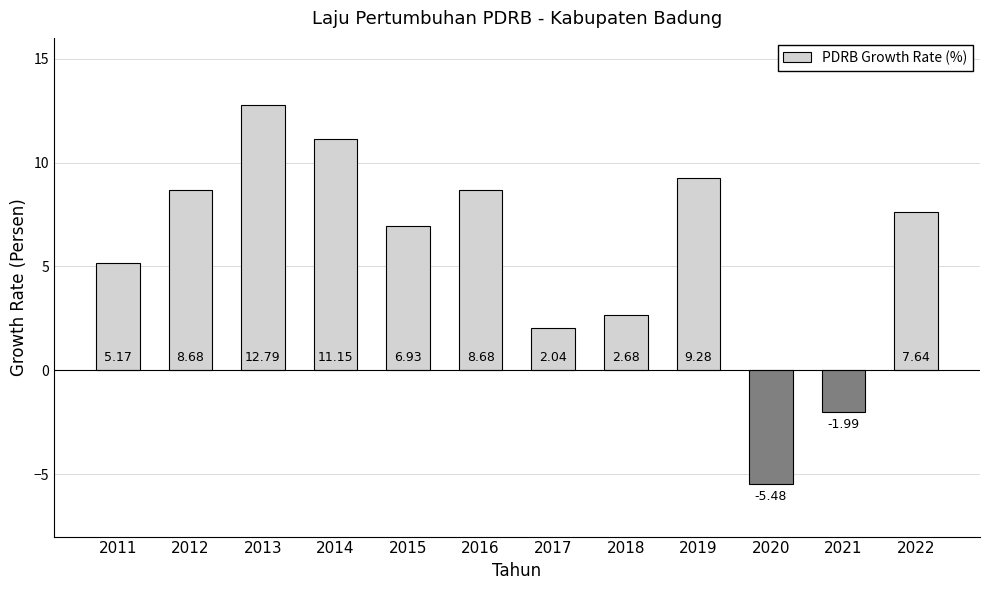

What is the change in value from 2017 to 2018?

+0.6